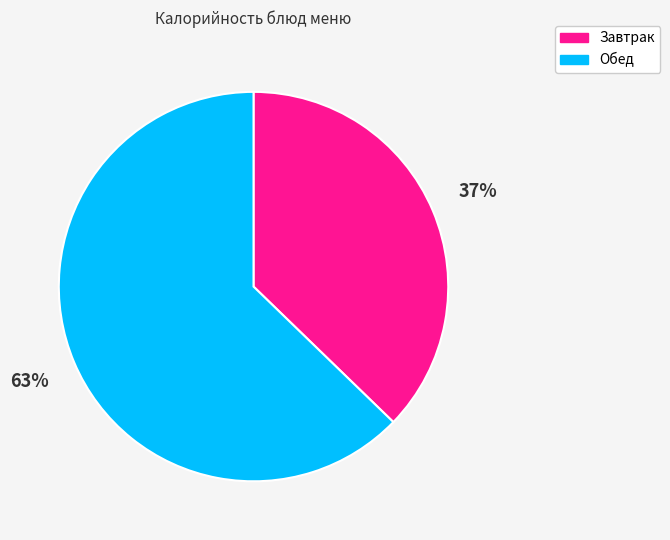

What is the ratio of the value at Завтрак to the value at Обед?

0.6